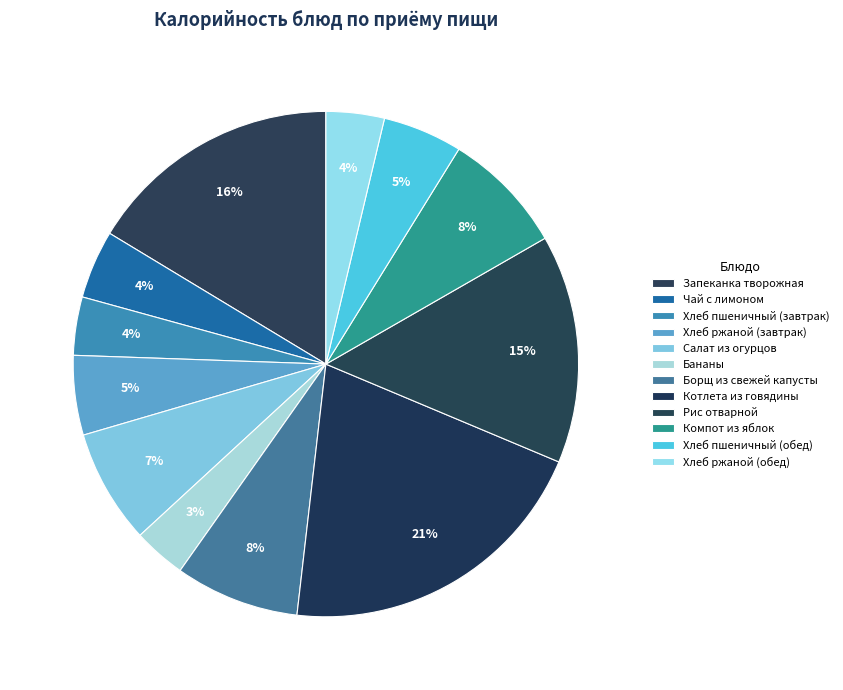

Count the number of slices in the pie.

12